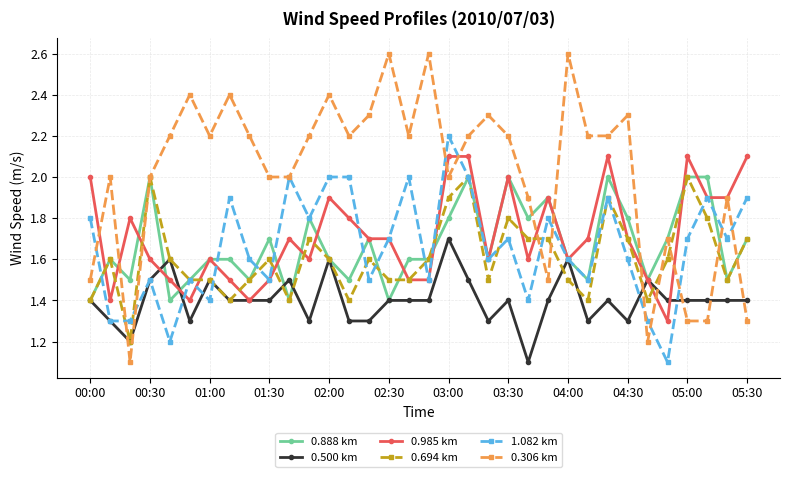

Which series has the widest spread of values?

0.306 km